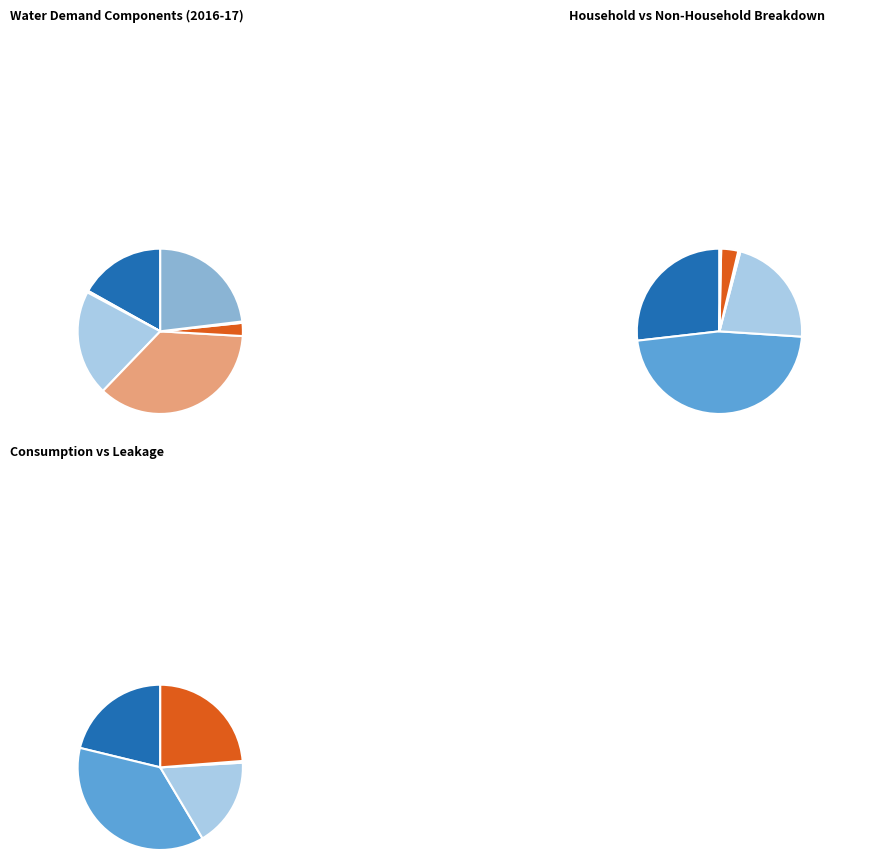

What is the change in value from Water Taken Unbilled to Distribution System Operational Use?

-3.0